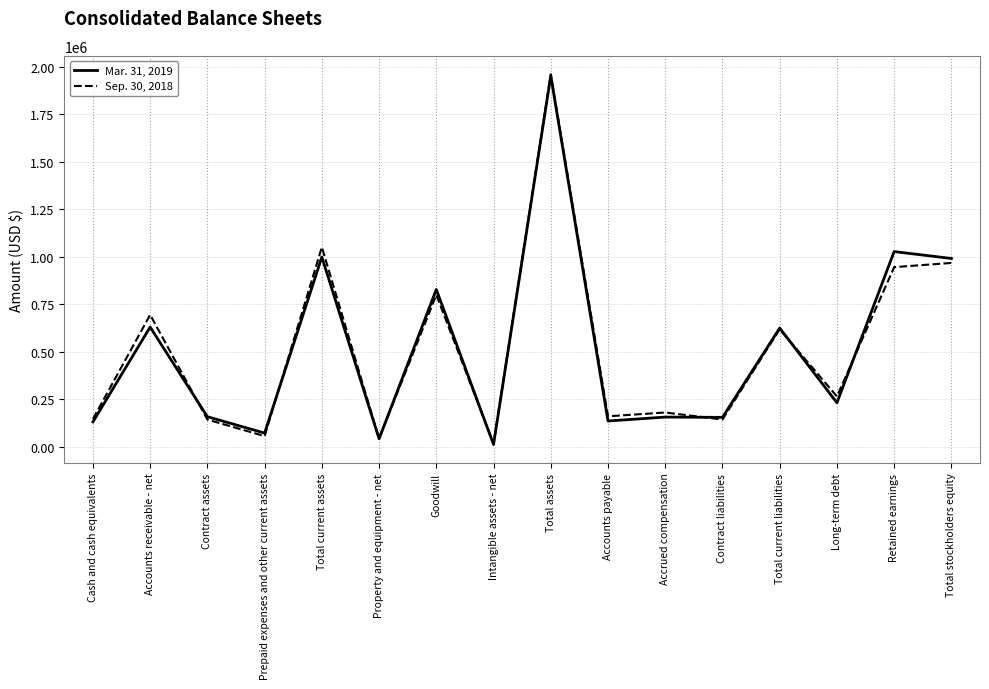

What is the average value of the Mar. 31, 2019 series?

508804